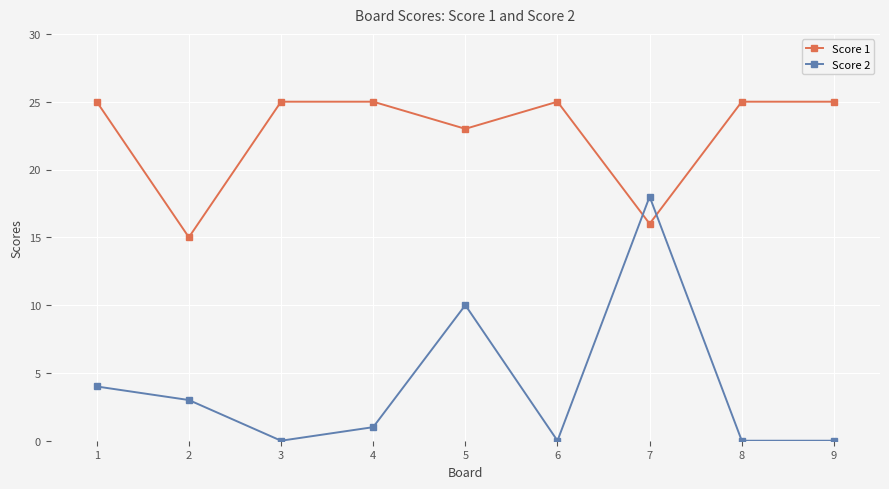

Which series ends up on top after the final intersection of Score 2 and Score 1?

Score 1